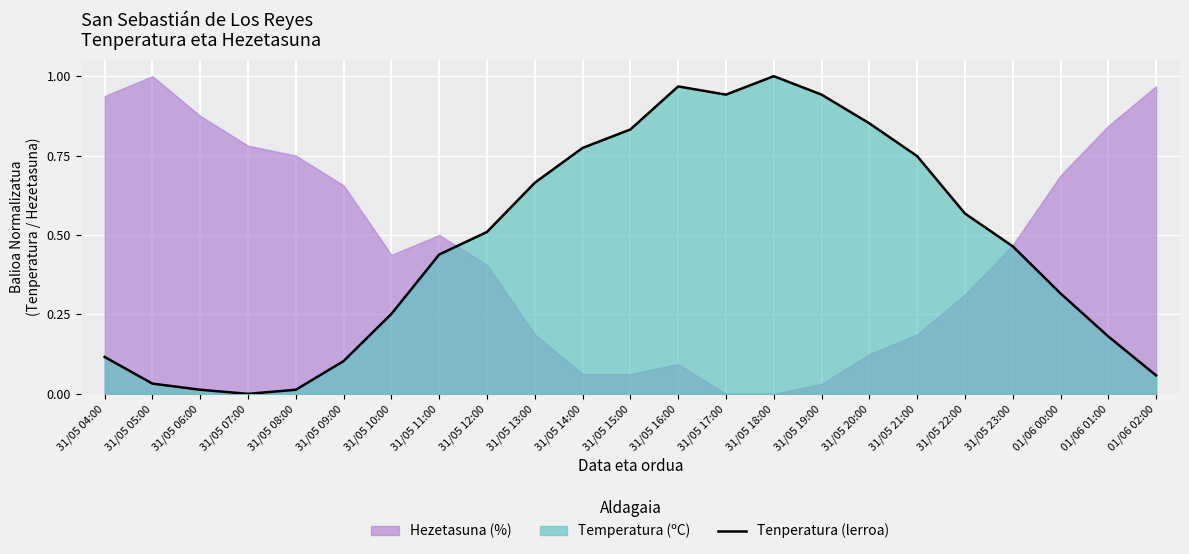

Read the value at 01/06 01:00.

0.2